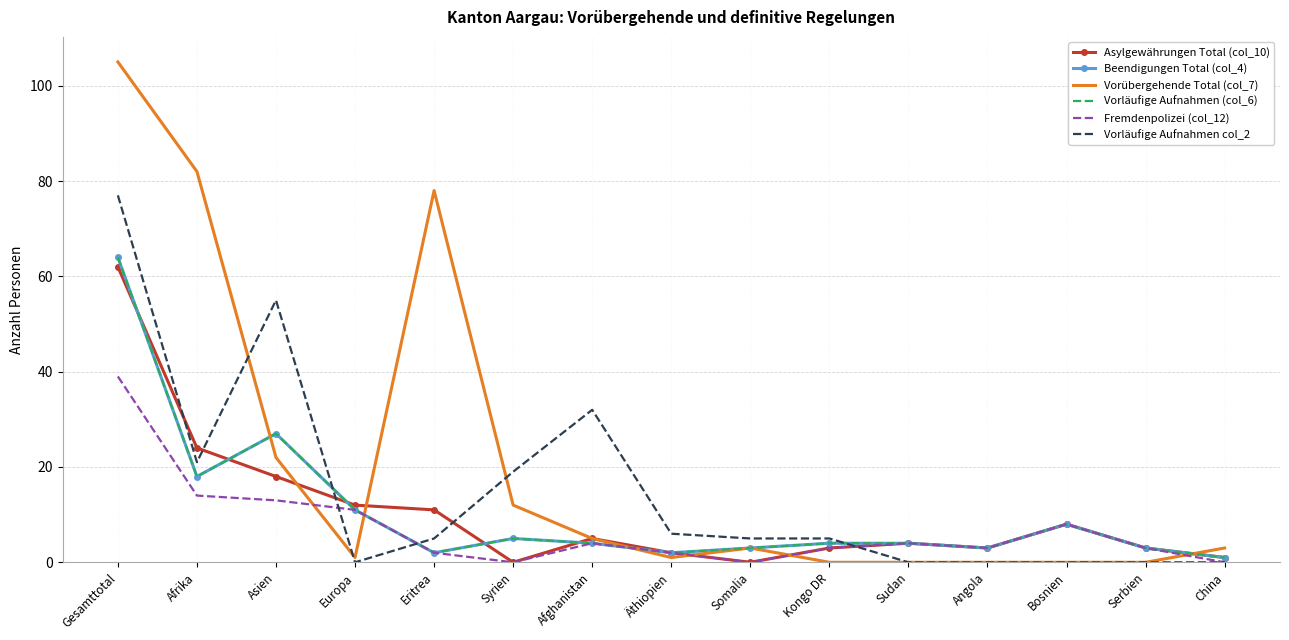

Reading left to right, transcribe all the data shown in this chart.

Asylgewährungen Total (col_10): Gesamttotal=62	Afrika=24	Asien=18	Europa=12	Eritrea=11	Syrien=0	Afghanistan=5	Äthiopien=2	Somalia=0	Kongo DR=3	Sudan=4	Angola=3	Bosnien=8	Serbien=3	China=1
Beendigungen Total (col_4): Gesamttotal=64	Afrika=18	Asien=27	Europa=11	Eritrea=2	Syrien=5	Afghanistan=4	Äthiopien=2	Somalia=3	Kongo DR=4	Sudan=4	Angola=3	Bosnien=8	Serbien=3	China=1
Vorübergehende Total (col_7): Gesamttotal=105	Afrika=82	Asien=22	Europa=1	Eritrea=78	Syrien=12	Afghanistan=5	Äthiopien=1	Somalia=3	Kongo DR=0	Sudan=0	Angola=0	Bosnien=0	Serbien=0	China=3
Vorläufige Aufnahmen (col_6): Gesamttotal=64	Afrika=18	Asien=27	Europa=11	Eritrea=2	Syrien=5	Afghanistan=4	Äthiopien=2	Somalia=3	Kongo DR=4	Sudan=4	Angola=3	Bosnien=8	Serbien=3	China=1
Fremdenpolizei (col_12): Gesamttotal=39	Afrika=14	Asien=13	Europa=11	Eritrea=2	Syrien=0	Afghanistan=4	Äthiopien=2	Somalia=0	Kongo DR=3	Sudan=4	Angola=3	Bosnien=8	Serbien=3	China=0
Vorläufige Aufnahmen col_2: Gesamttotal=77	Afrika=21	Asien=55	Europa=0	Eritrea=5	Syrien=19	Afghanistan=32	Äthiopien=6	Somalia=5	Kongo DR=5	Sudan=0	Angola=0	Bosnien=0	Serbien=0	China=0